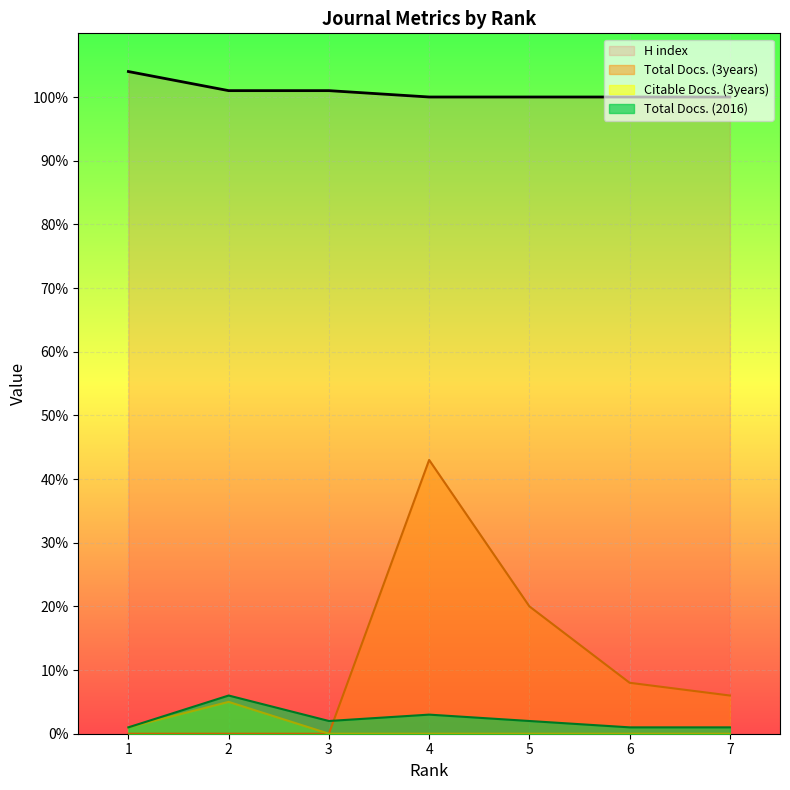

The value of Total Docs. (2016) at 4 is 5. True or false?

False